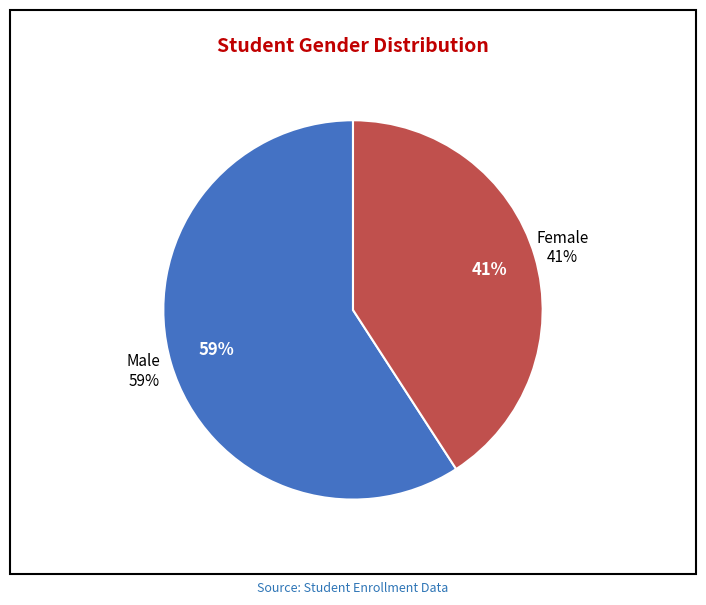

Combined, what portion of the pie is M and F?

100.0%